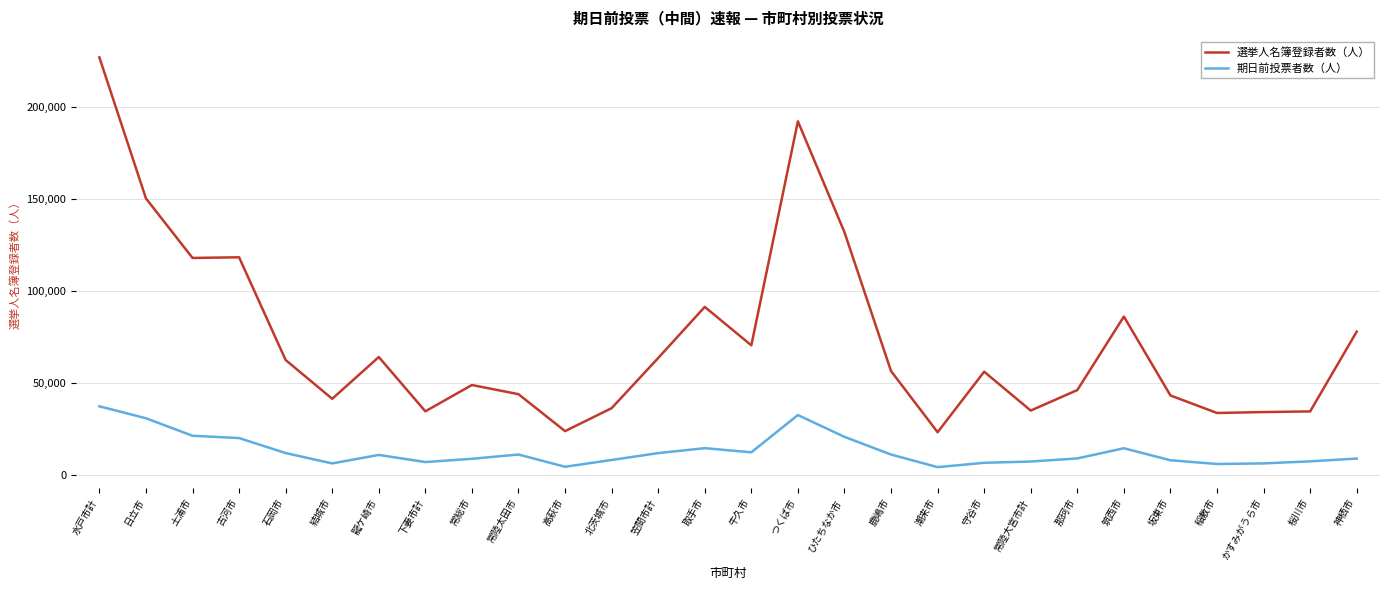

What is the spread (max minus min) of values at 古河市?

98136